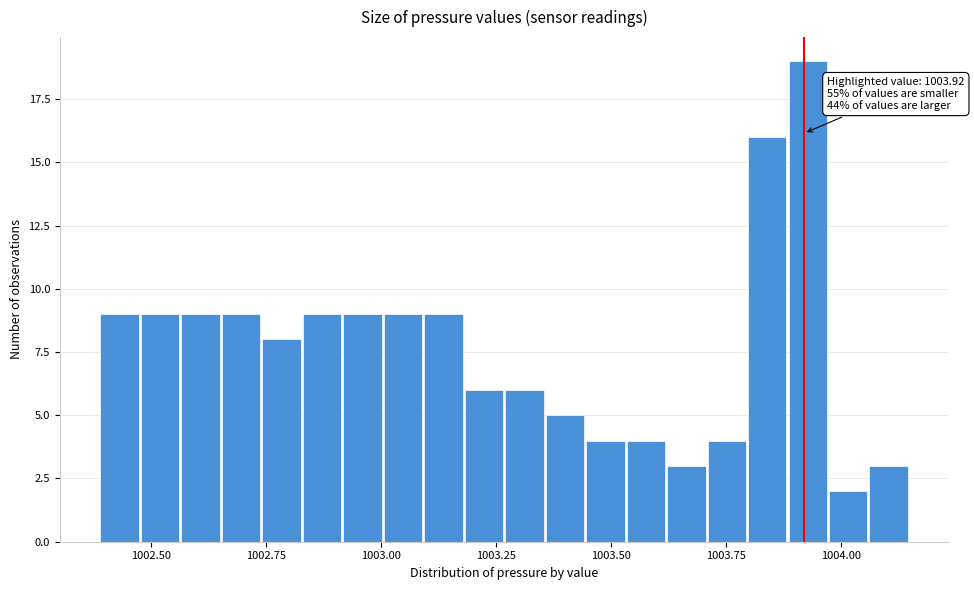

Read against the x-axis, roughly where is the centre of the tallest bar?

1003.95